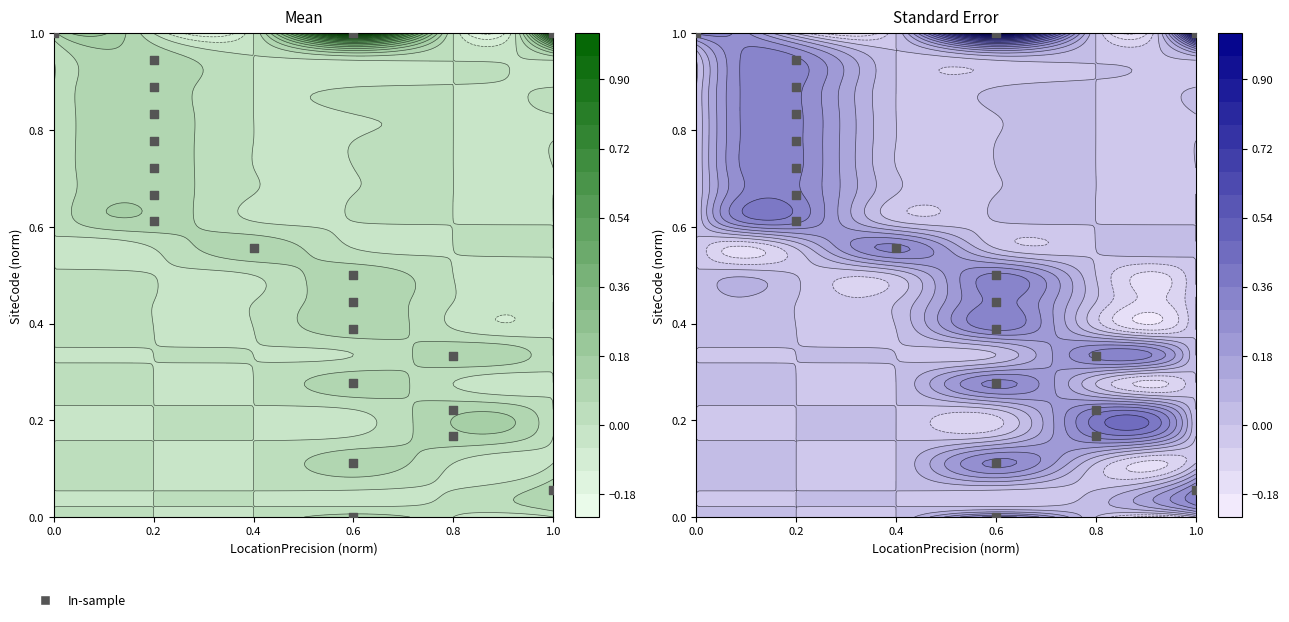

What is the sum of all values?

11.5